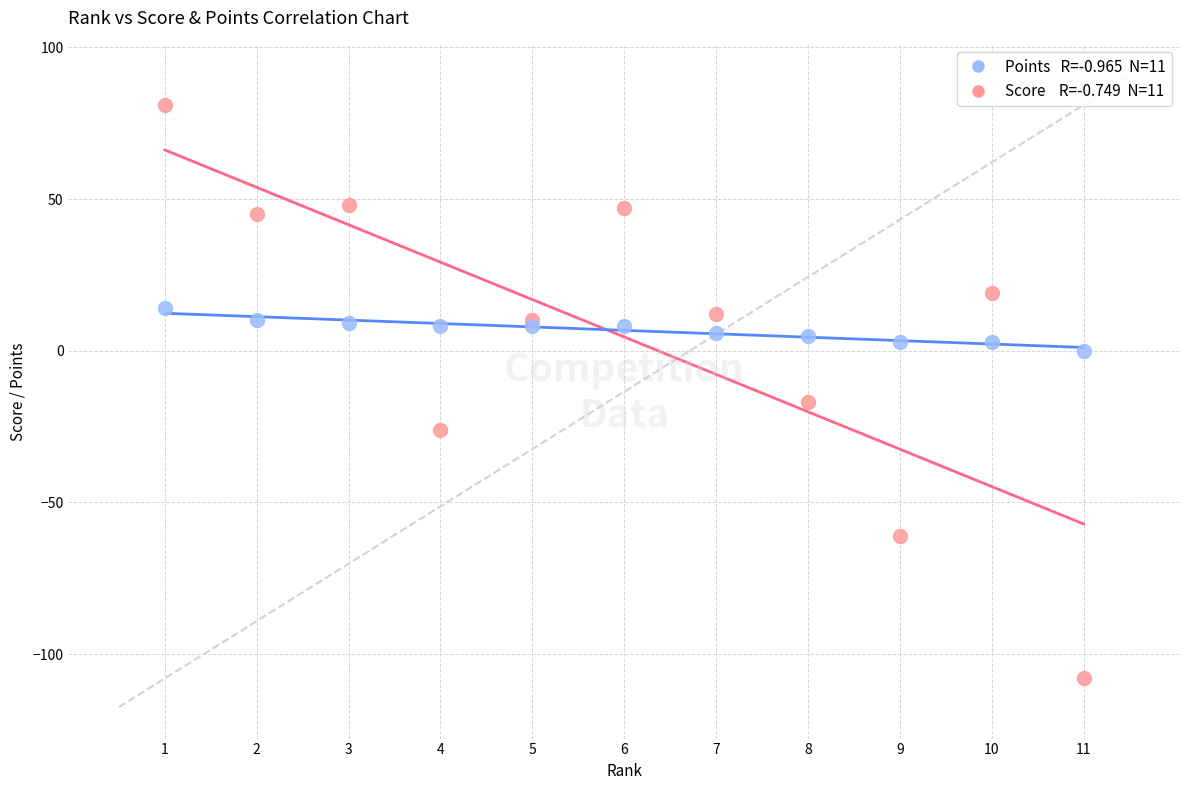

Across all series, what Y value is closest to -13?

-17